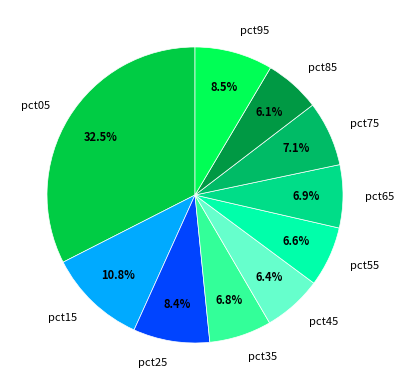

Count the number of slices in the pie.

10